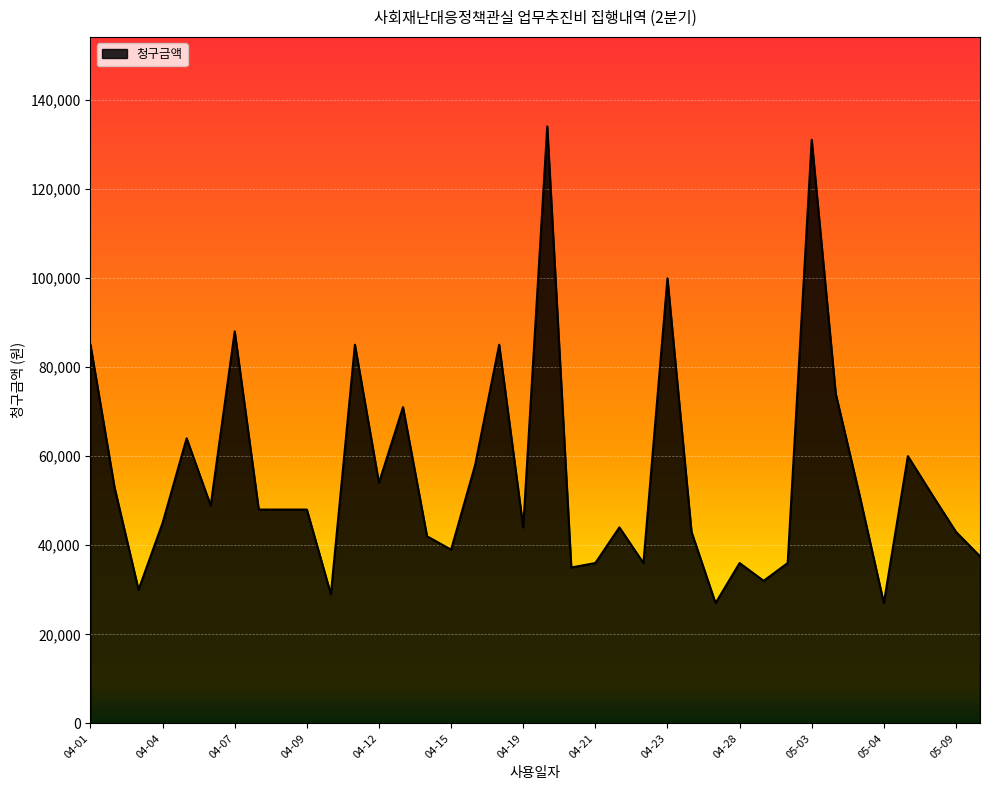

What is the greatest value displayed?

134000